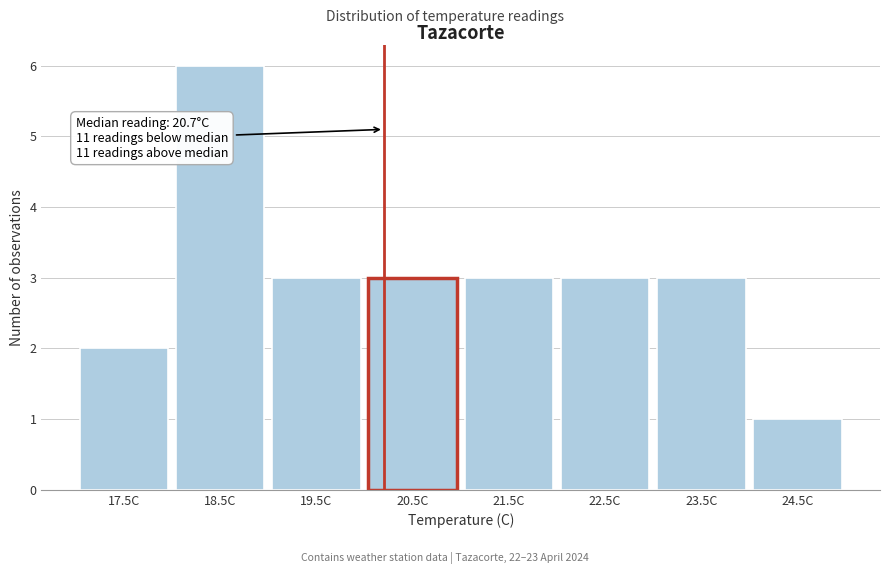

Reading left to right, transcribe all the data shown in this chart.

17.5C=2	18.5C=6	19.5C=3	20.5C=3	21.5C=3	22.5C=3	23.5C=3	24.5C=1